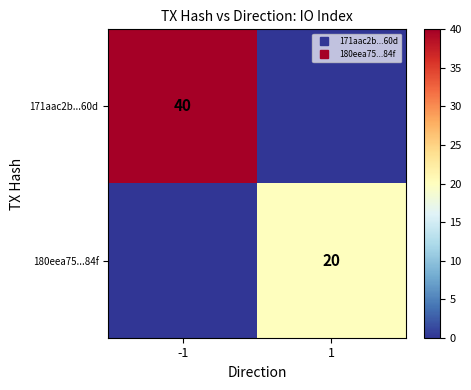

Which series has the largest range (max minus min)?

171aac2b...60d